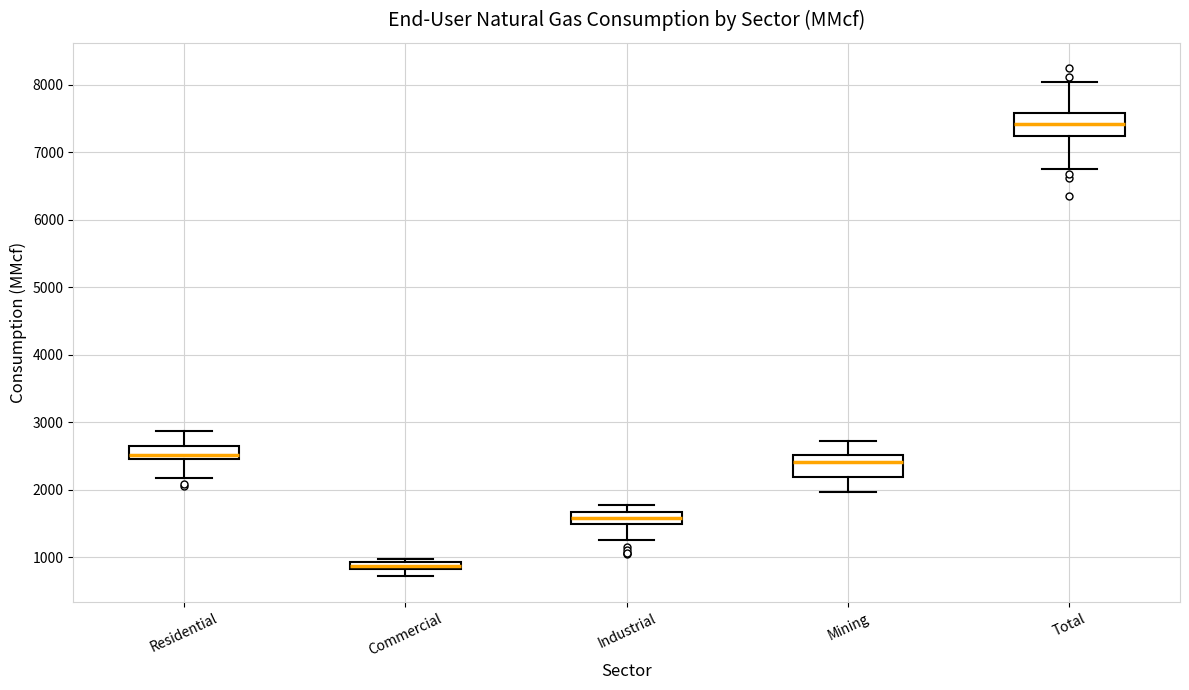

Where does the lower whisker of the box for Mining end on the y-axis? The values are not printed on the chart, so give them approximately, as read against the axis.

2000